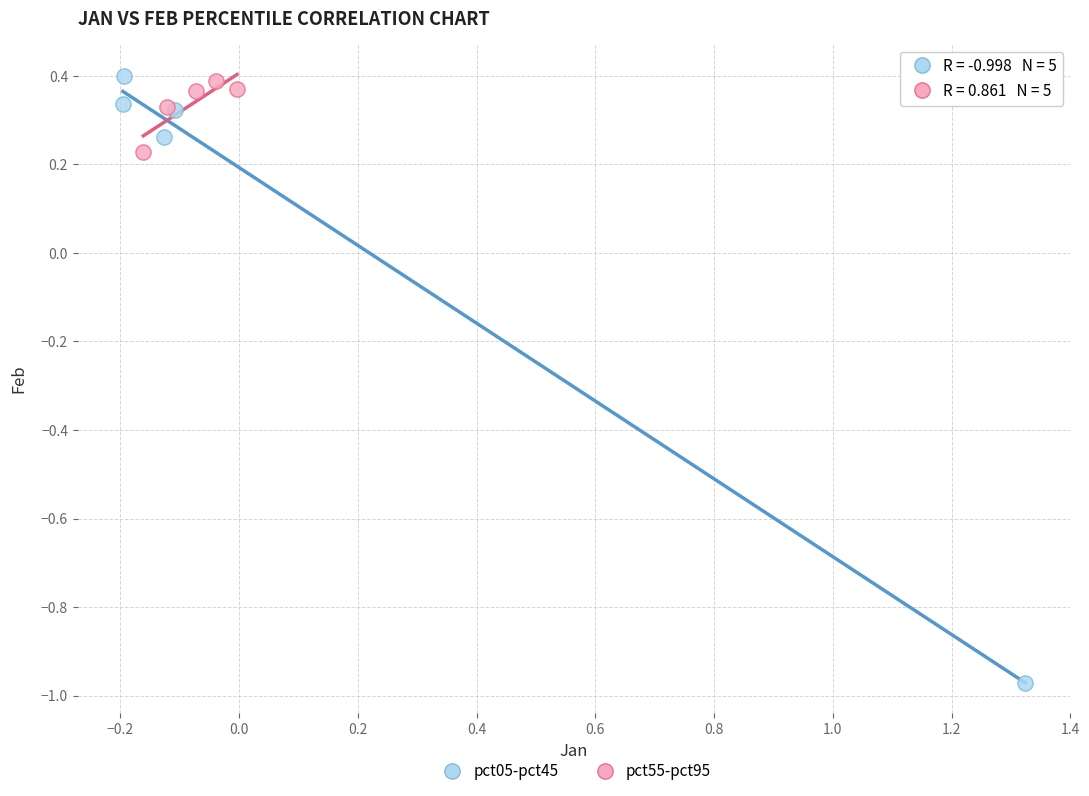

Which series has the widest spread of Y values?

pct05-pct45